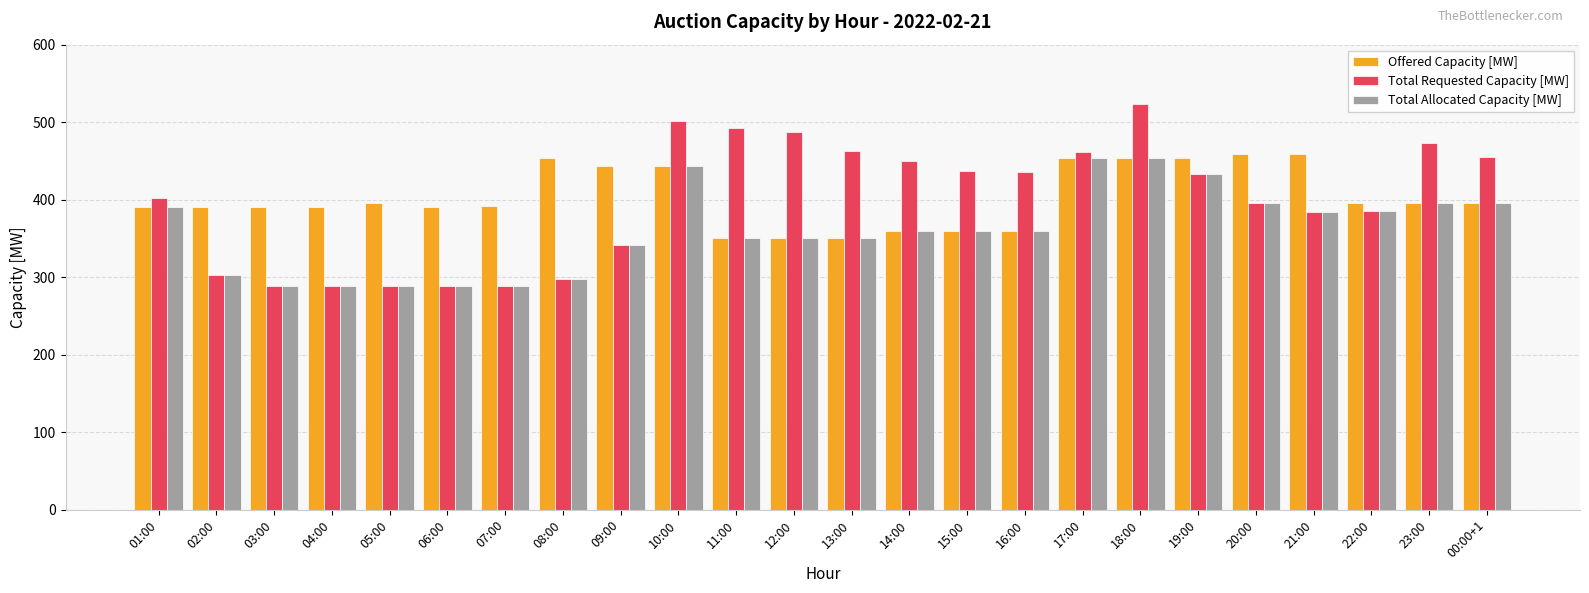

At which category is the sum across all series the highest?

18:00